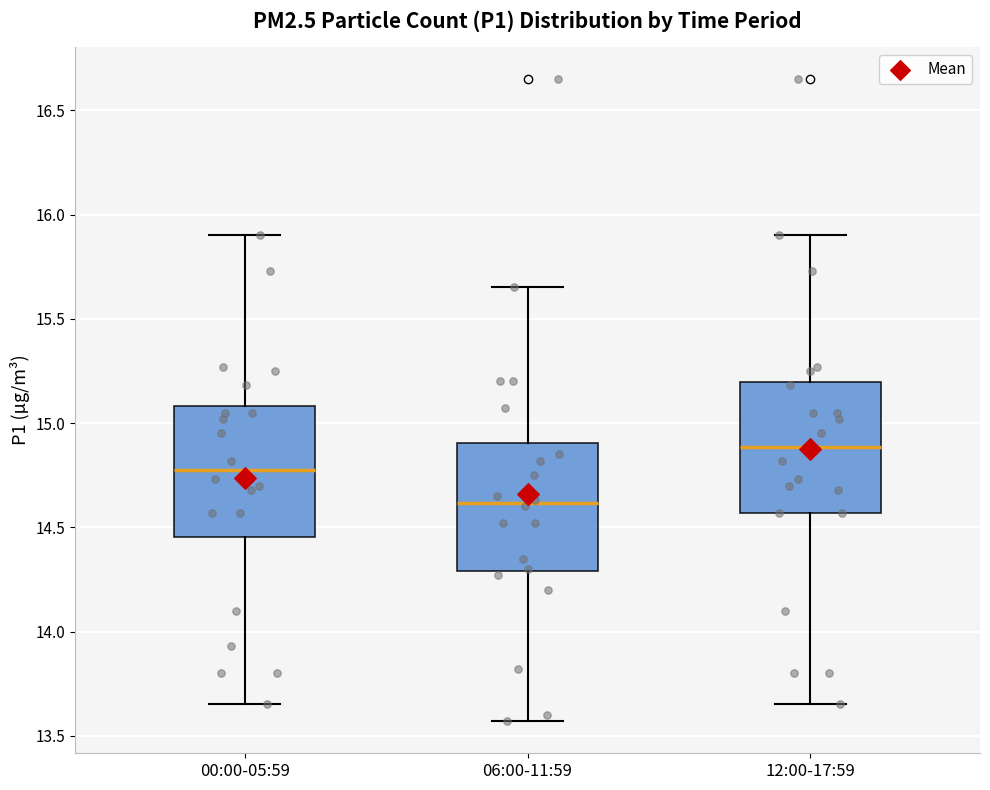

Reading left to right, read every box against the y-axis: the position of its median line, the range the box covers, and the ends of its whiskers. The values are not printed on the chart, so give them approximately, as read against the axis.

00:00-05:59: median 14.80, box 14.45 to 15.10, whiskers 13.65 to 15.90
06:00-11:59: median 14.60, box 14.30 to 14.90, whiskers 13.55 to 15.65
12:00-17:59: median 14.90, box 14.55 to 15.20, whiskers 13.65 to 15.90